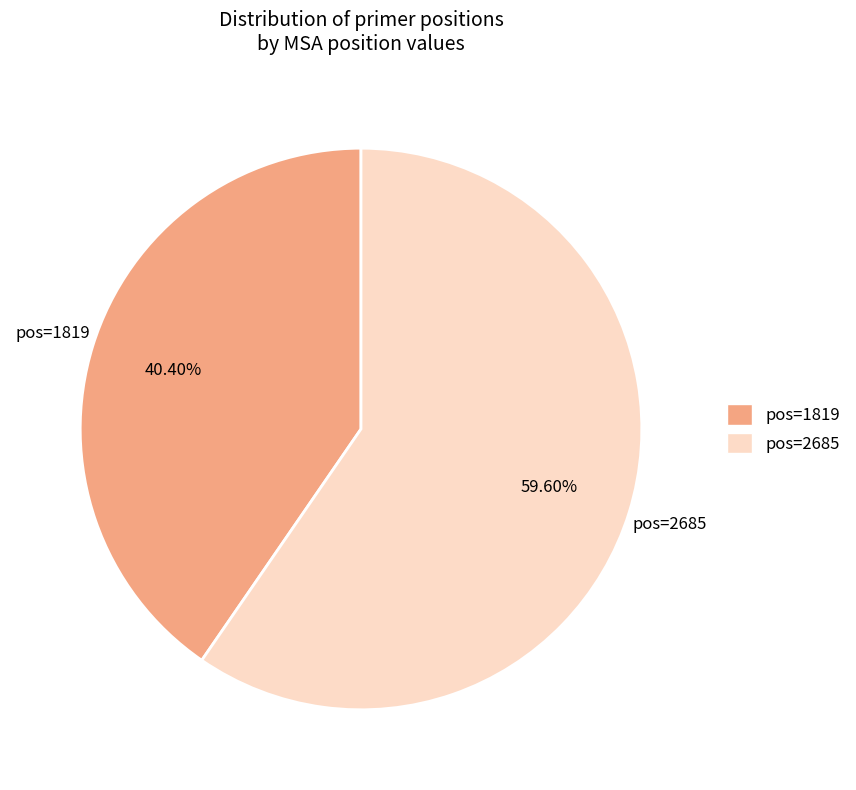

Is there any slice that represents more than half of the pie?

Yes